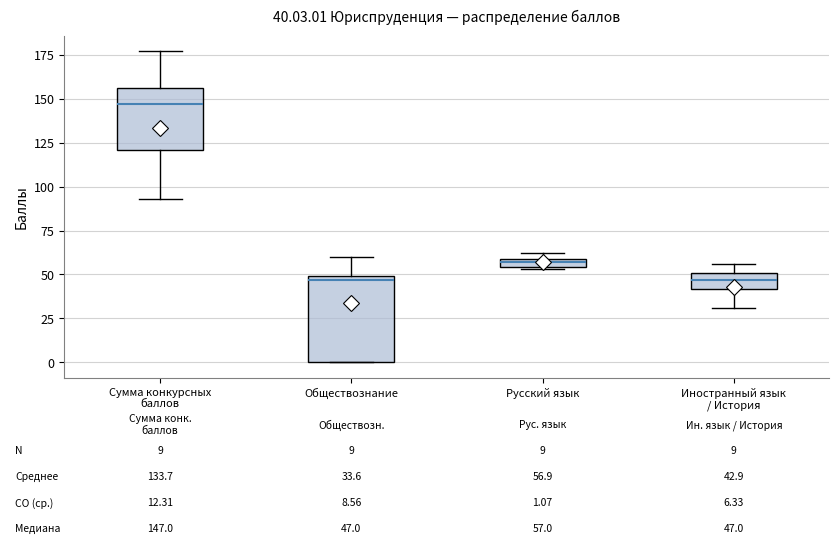

Which box is the tallest, from its lower edge to its upper edge?

Обществознание